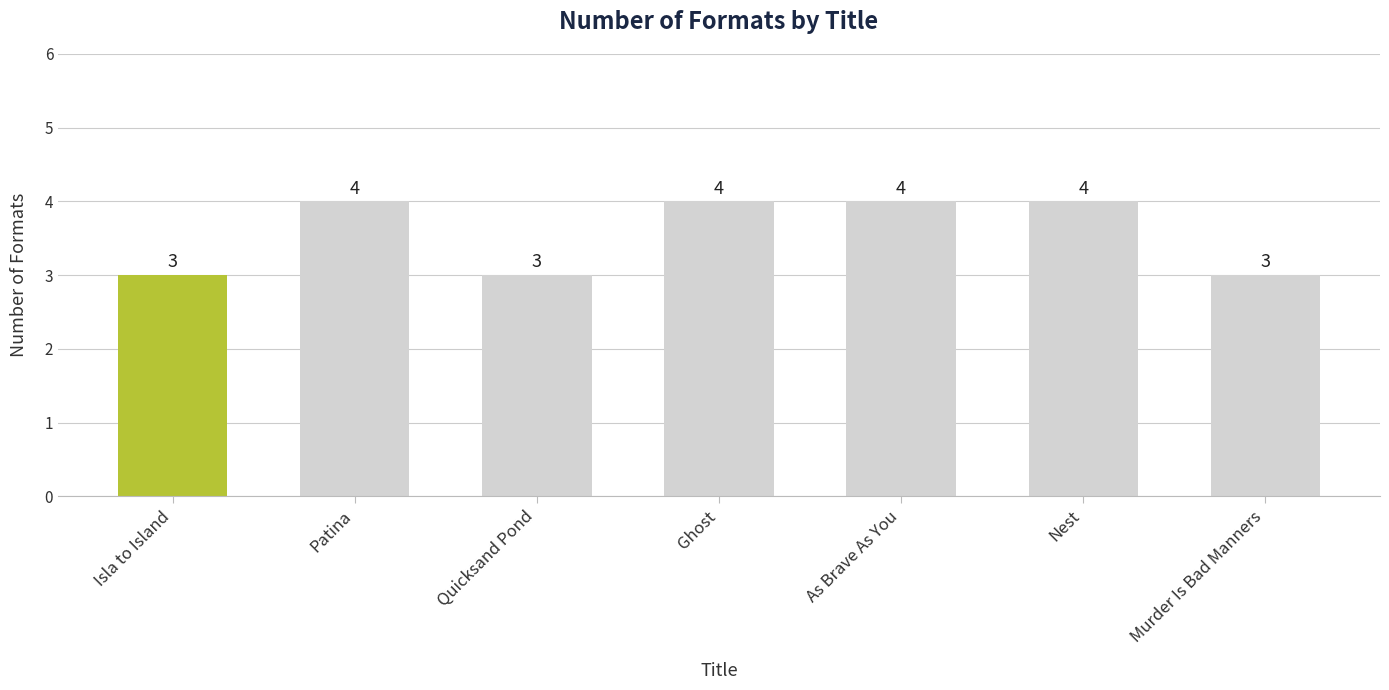

What is the sum of all values?

25